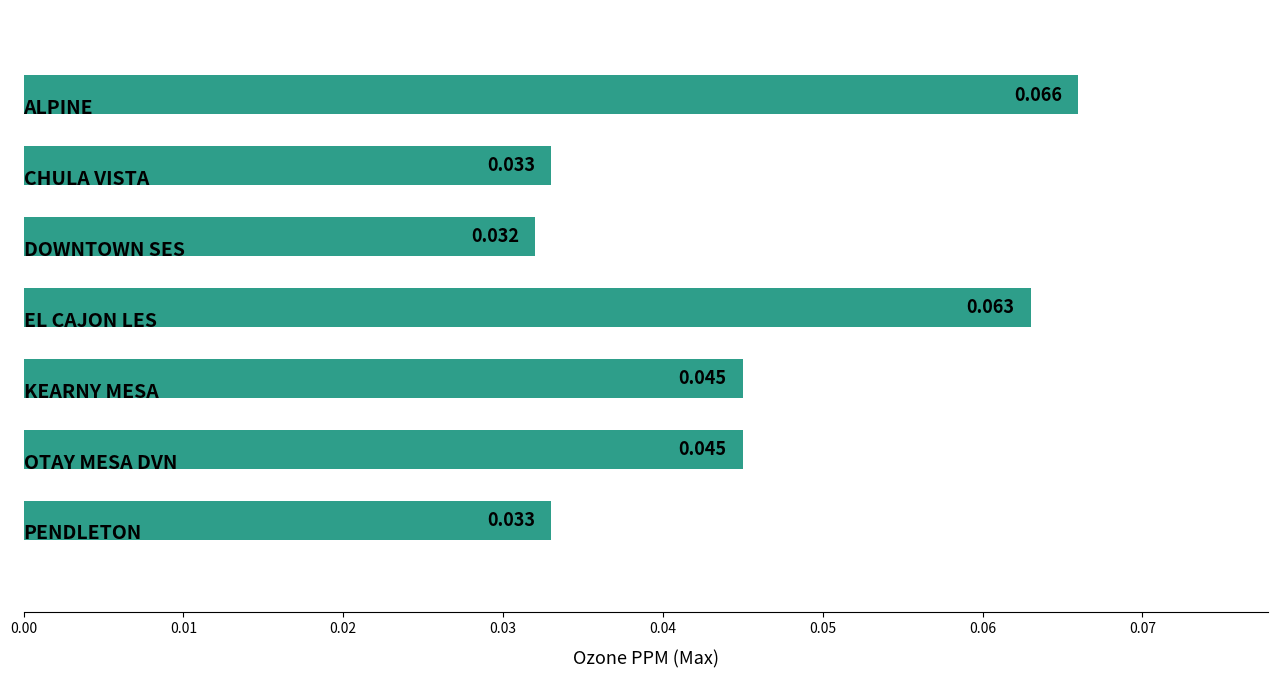

Count the values in the range 0 to 1.

7